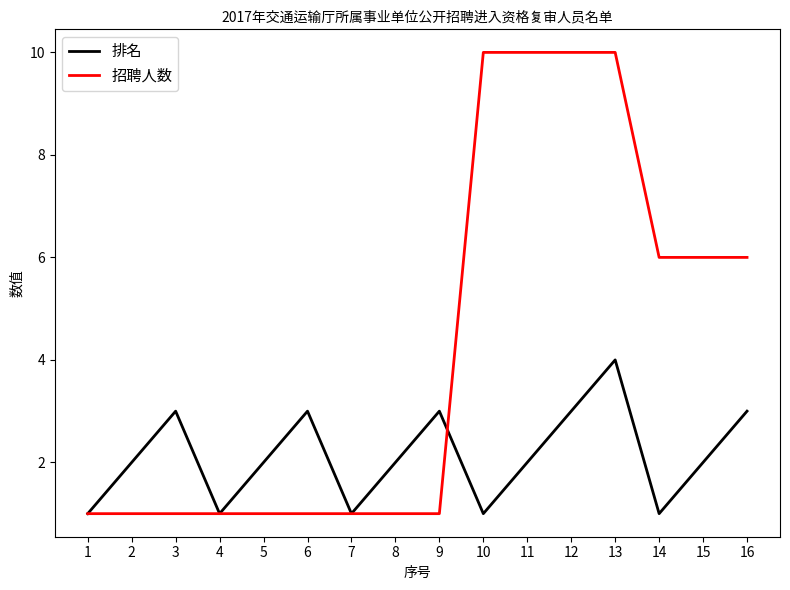

True or false: 招聘人数 has a value of 1 at 3.

True